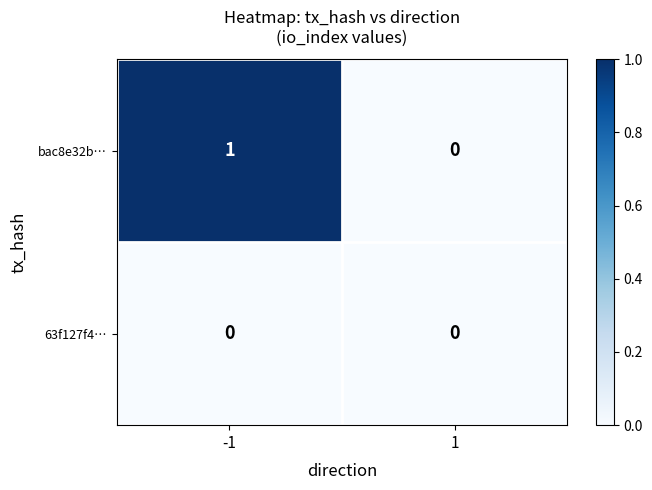

Which series has the largest range (max minus min)?

bac8e32b…